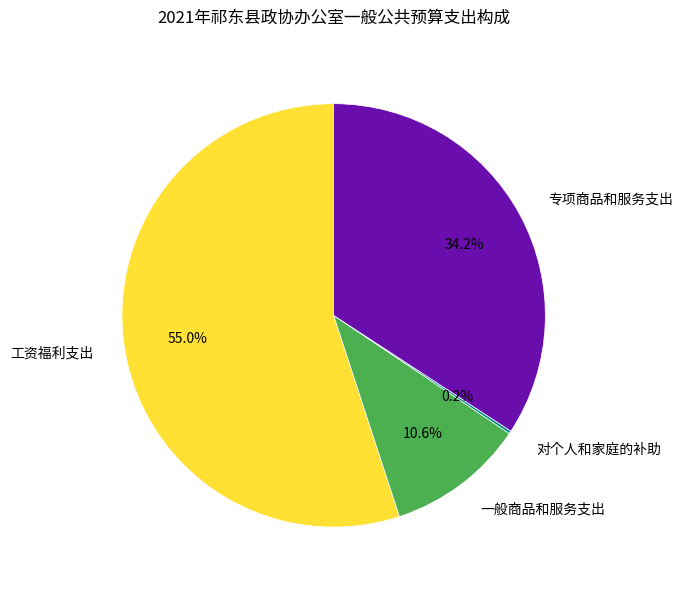

To the nearest percent, what is the difference between the largest and smallest slice percentages?

55%